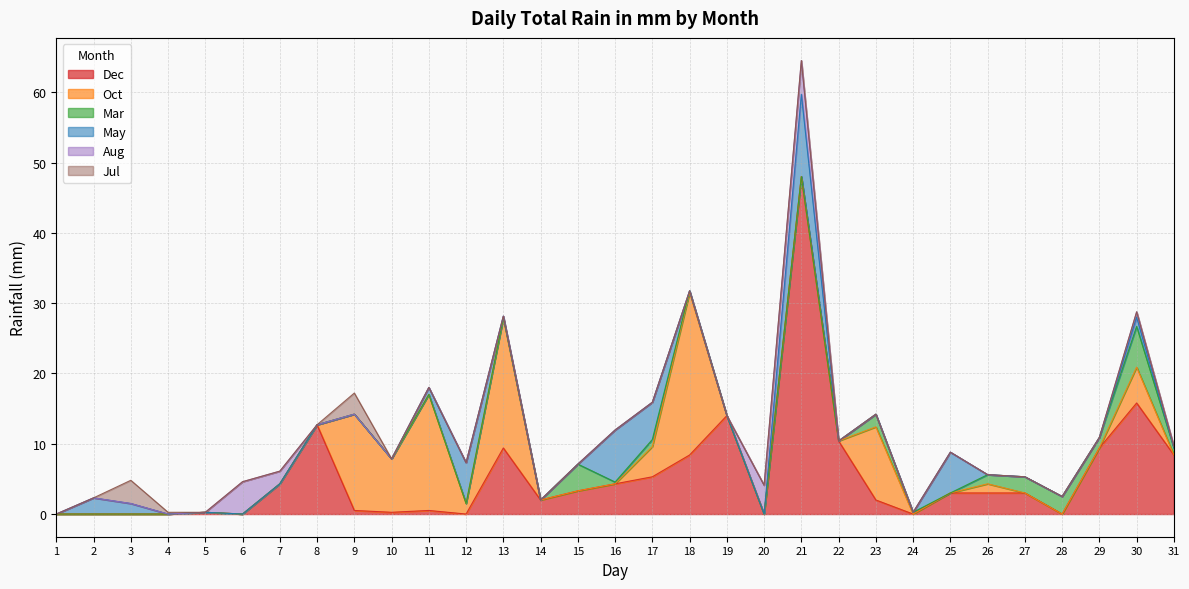

How many lines are shown in the chart?

6